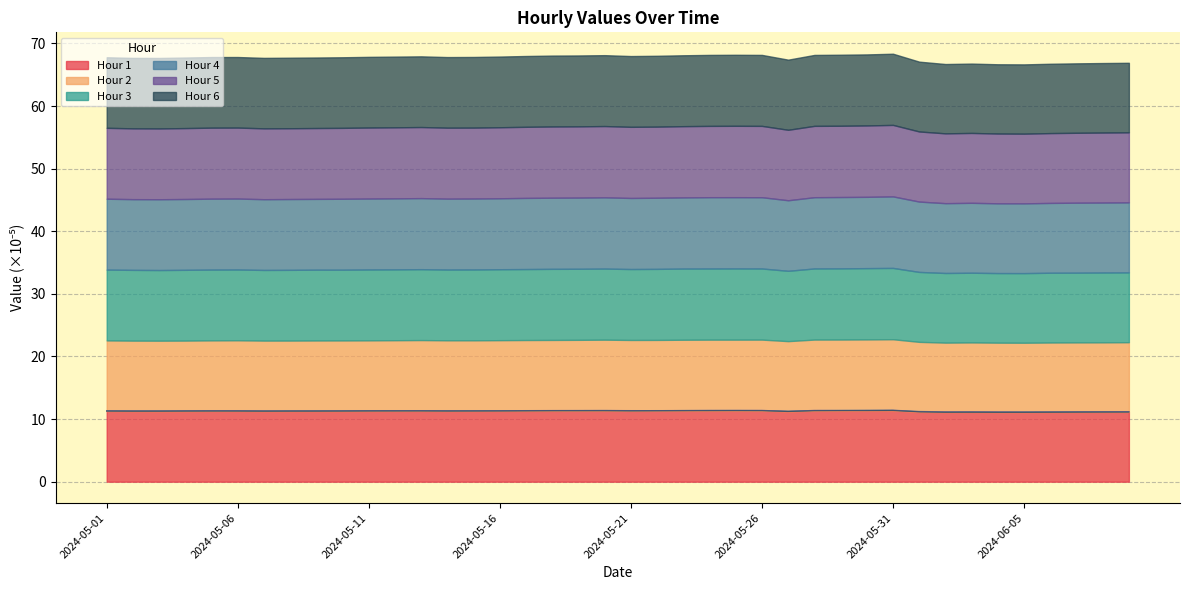

Between 2024-05-08 and 2024-05-09, which is larger?

2024-05-09